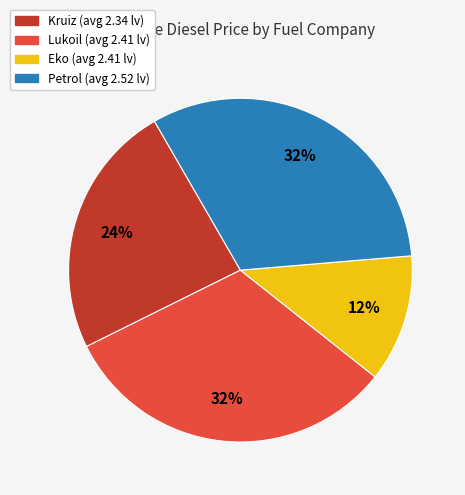

Count the number of slices in the pie.

4